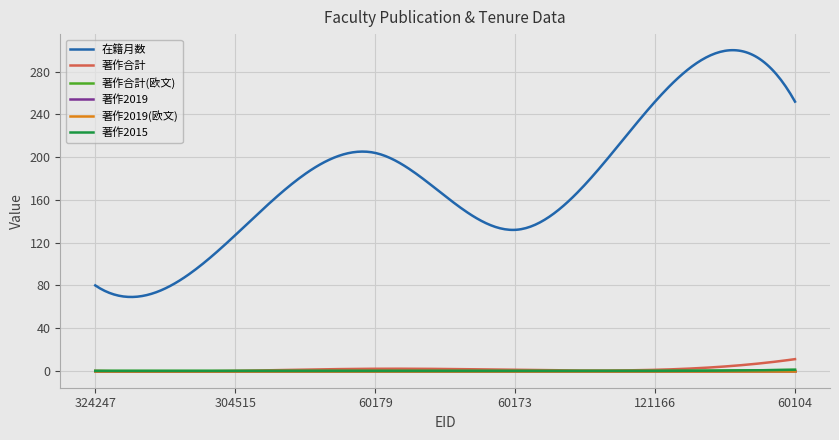

True or false: 著作2015 and 著作合計 intersect in this chart.

False